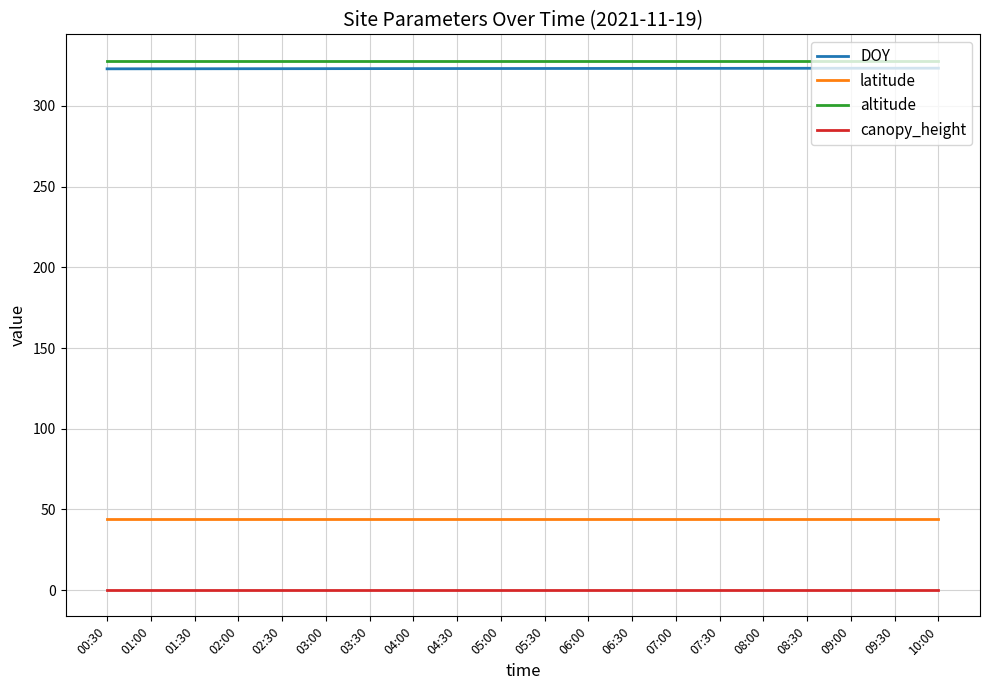

Is the value of DOY at 07:30 greater than the value of latitude at 05:30?

Yes